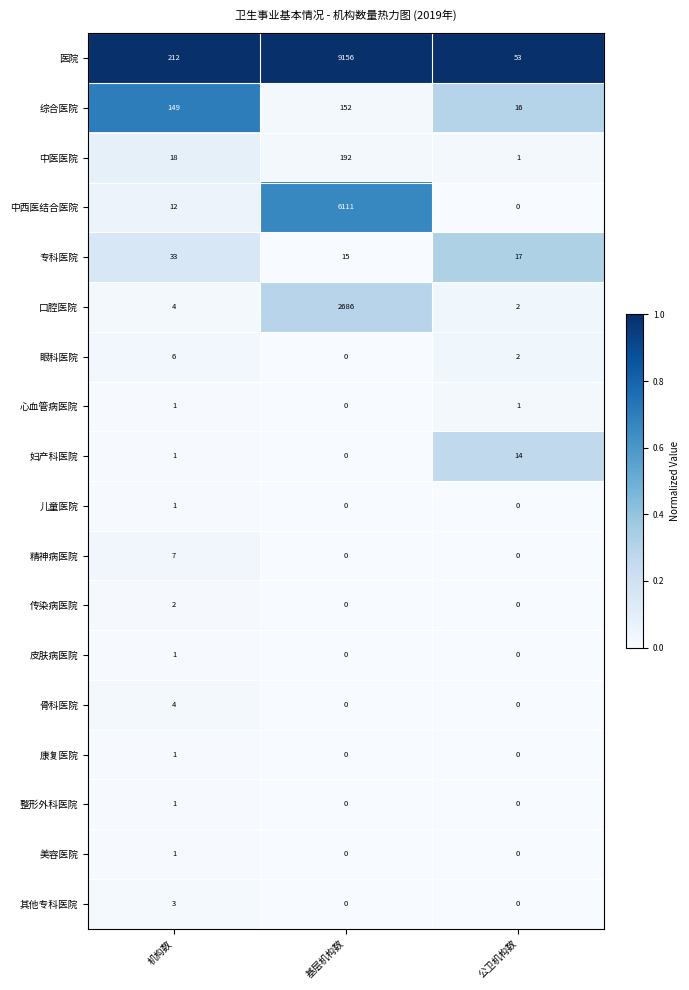

Between 机构数 and 公卫机构数, which series saw the biggest shift?

医院